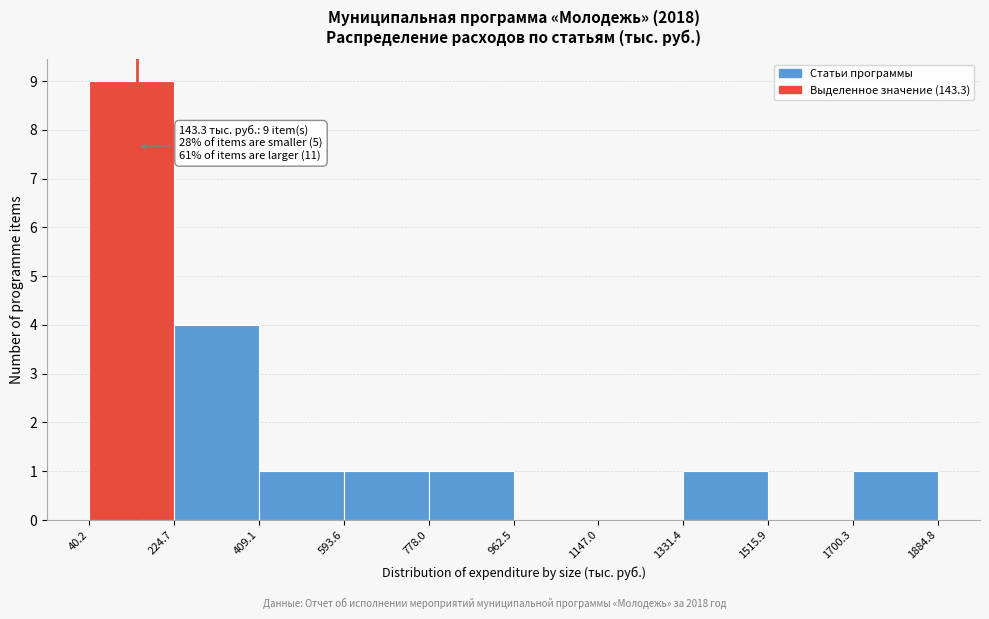

Over which range of the x-axis is the bar tallest?

40.2 to 224.7